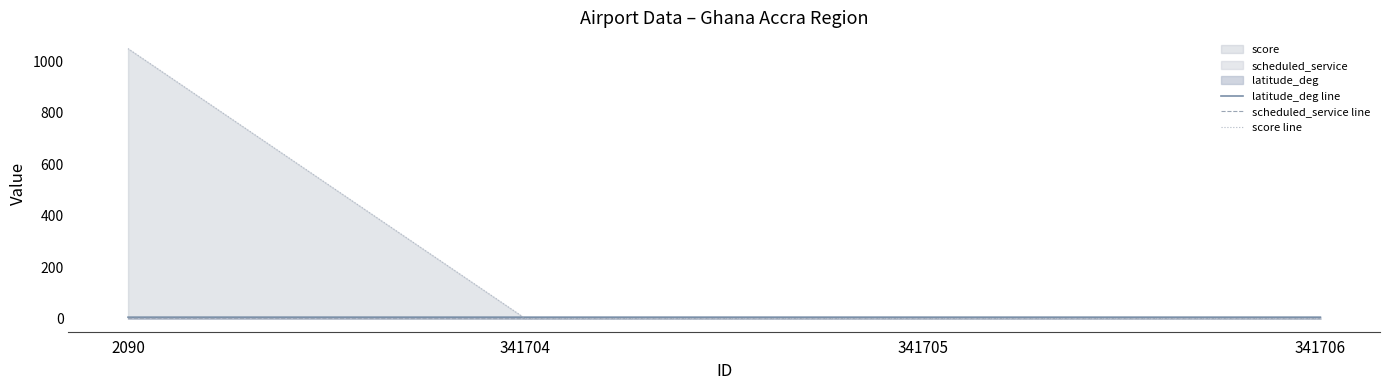

After their last crossing, which series has the higher values: score line or latitude_deg line?

latitude_deg line